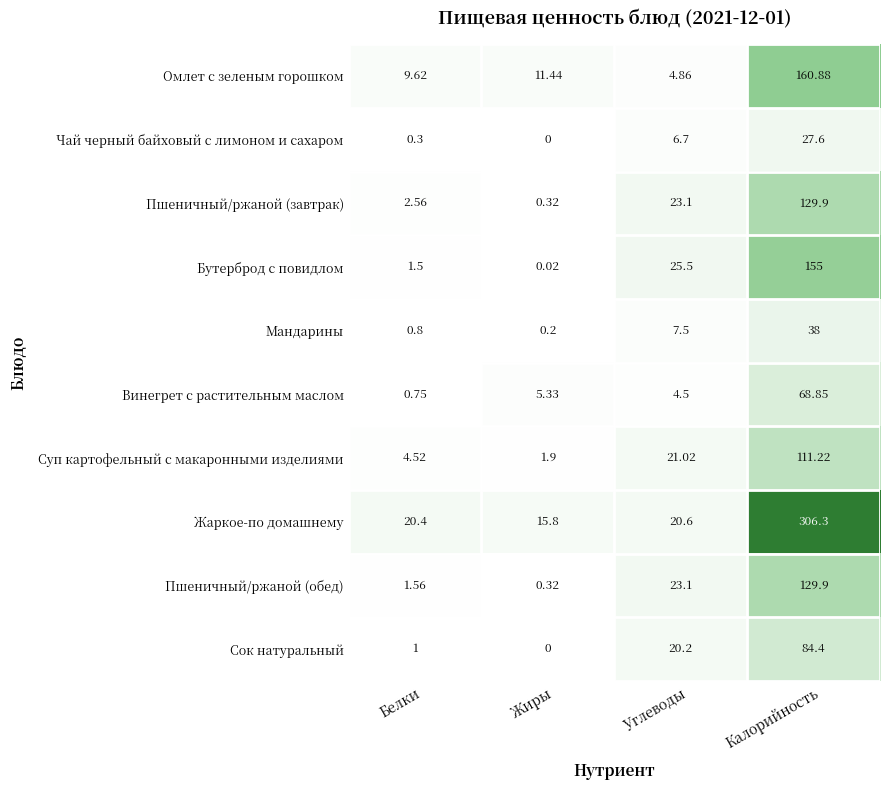

Which category has the lowest value in the Омлет с зеленым горошком series?

Углеводы